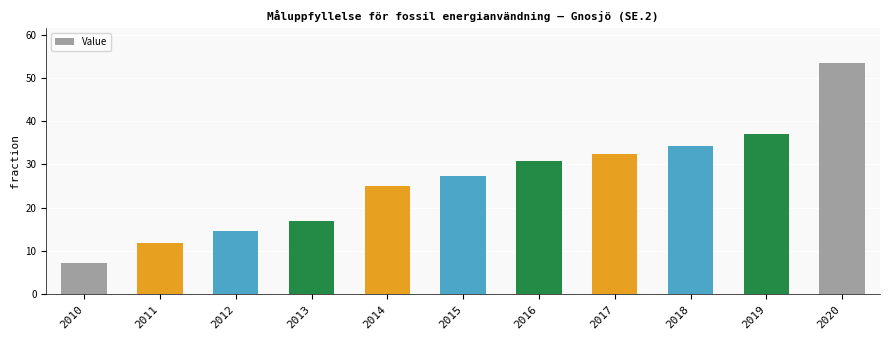

What is the change in value from 2013 to 2020?

+36.6